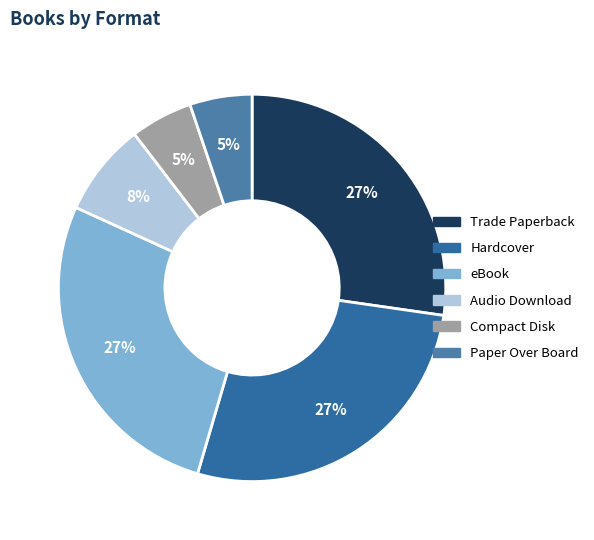

What portion of the pie excludes Hardcover?

72.7%